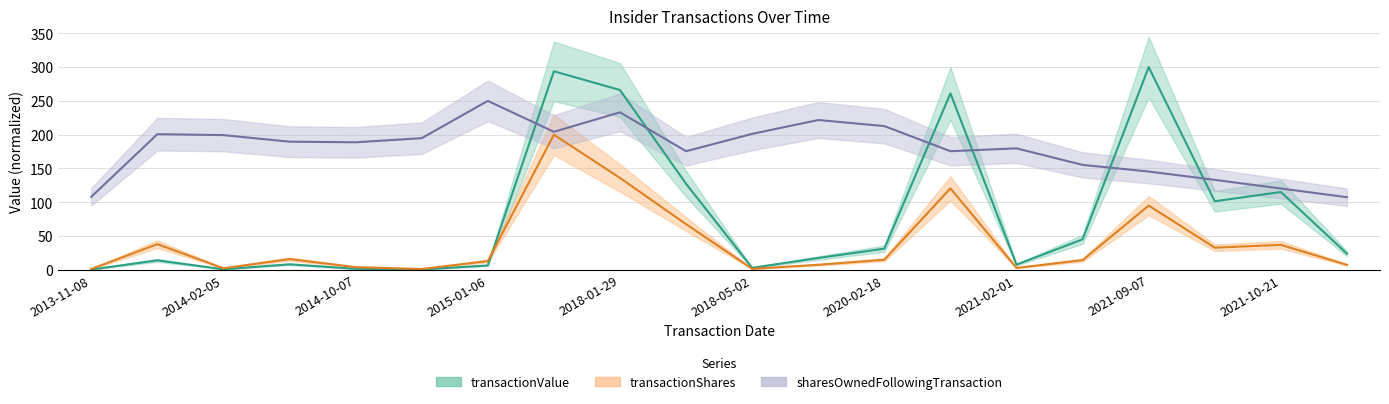

Does the chart have visible grid lines?

Yes